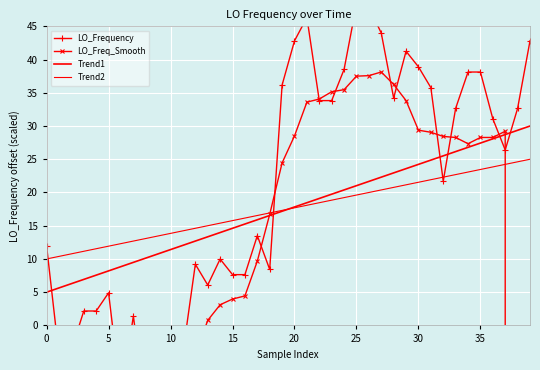

What is the spread (max minus min) of values at 28?

15.5